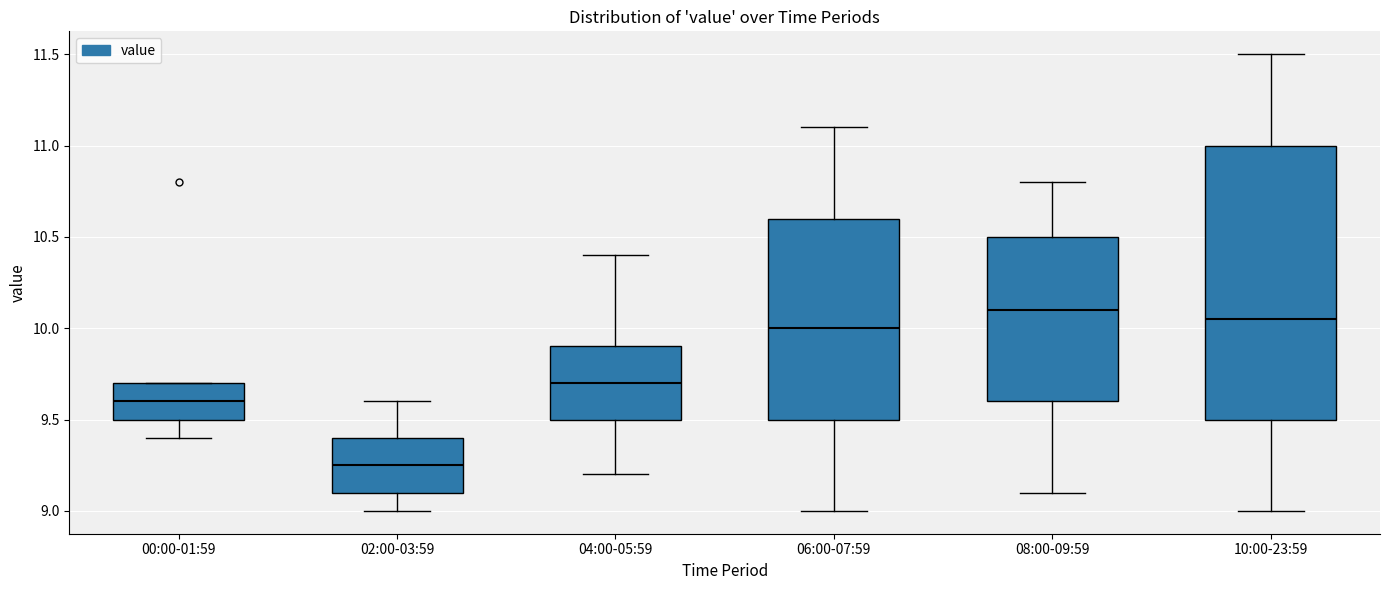

Where is the upper edge of the box for 06:00-07:59 on the y-axis? The values are not printed on the chart, so give them approximately, as read against the axis.

10.60